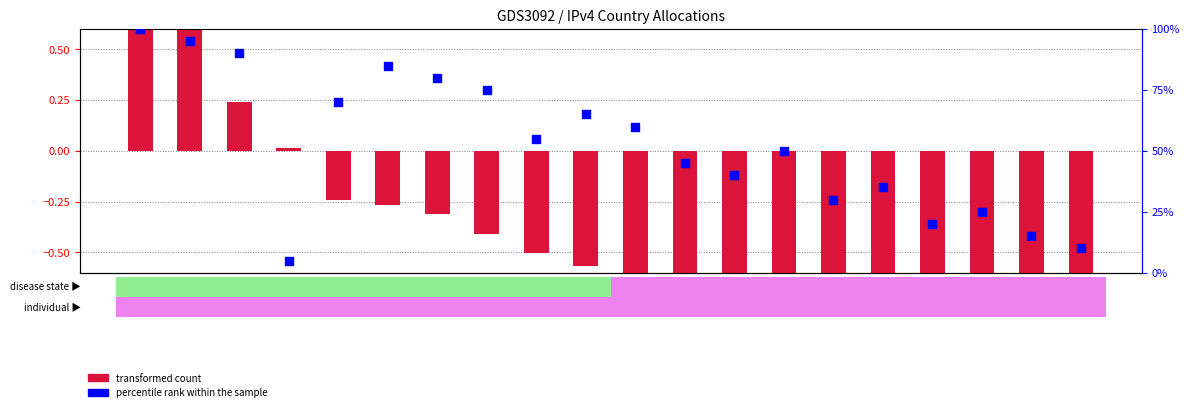

Is the value of transformed count at CN greater than the value of percentile rank within the sample at NL?

No